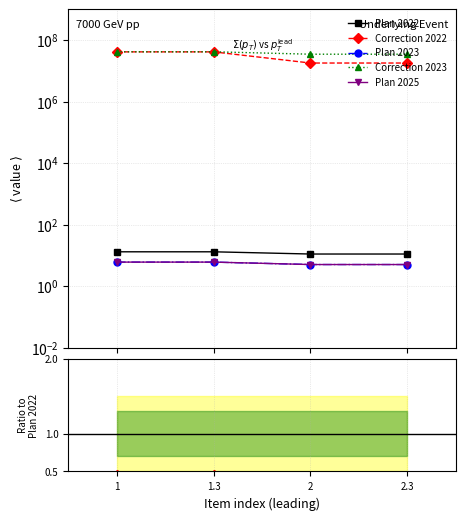

The Plan 2022 series shows 13.0 at 1. True or false?

True